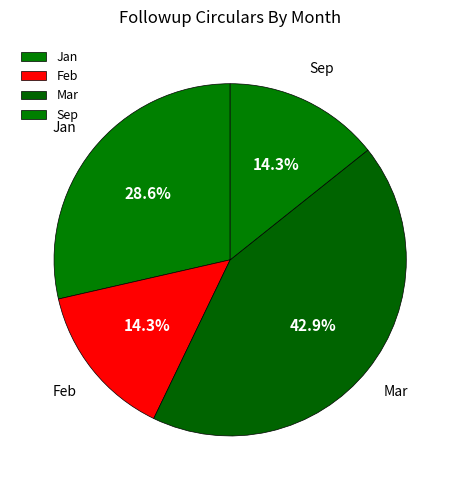

Which category has the biggest portion of the pie?

Mar